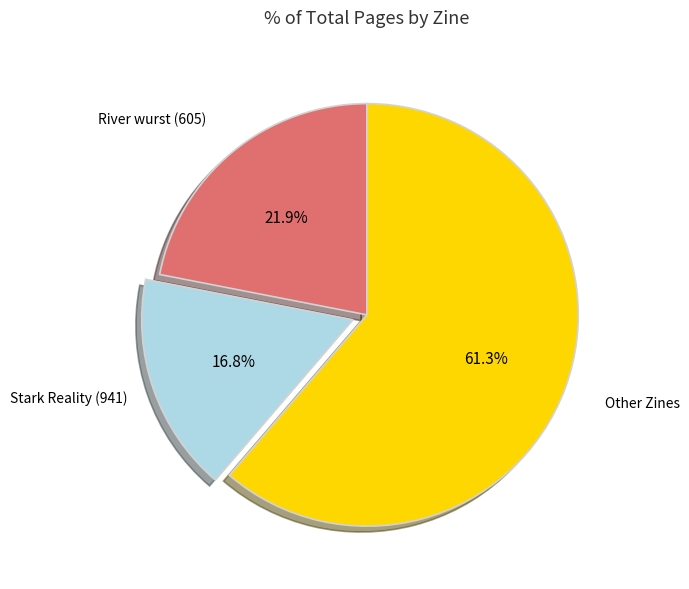

Is there a majority slice in this chart?

Yes